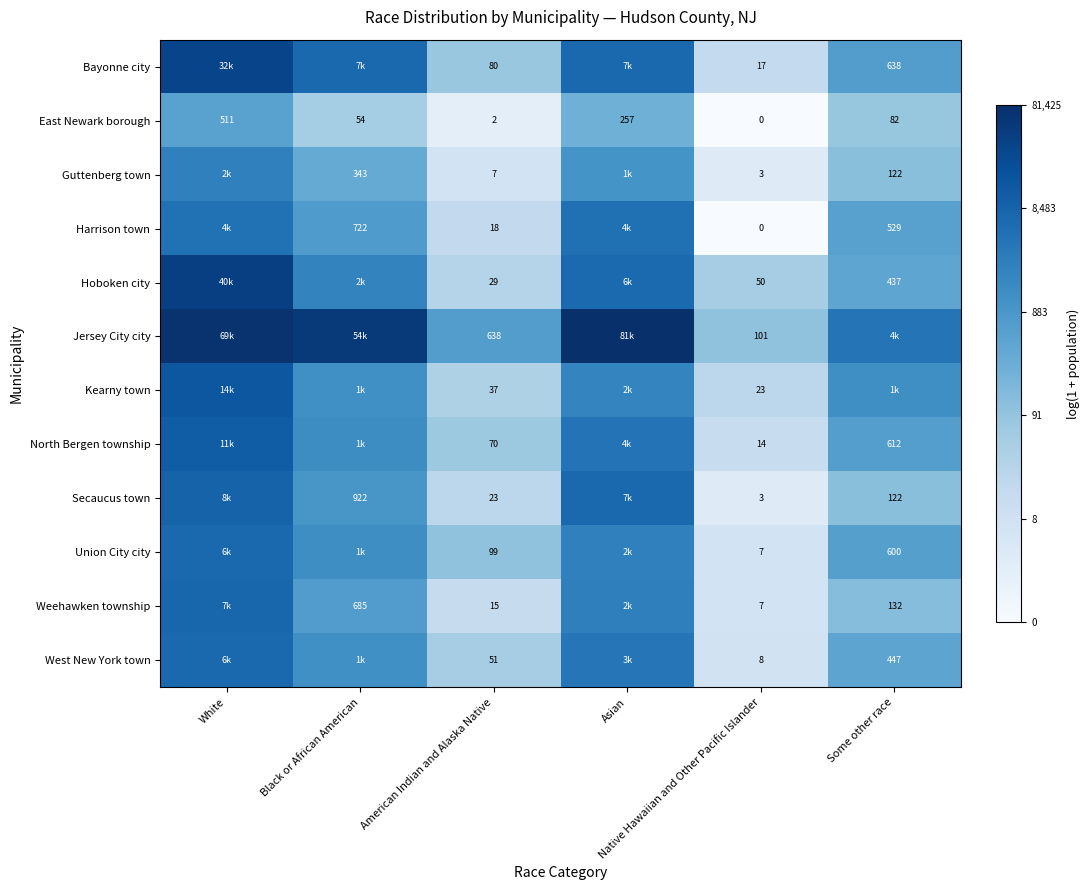

List the series in order of their peak value, highest first.

Jersey City city, Hoboken city, Bayonne city, Kearny town, North Bergen township, Secaucus town, Weehawken township, Union City city, West New York town, Harrison town, Guttenberg town, East Newark borough